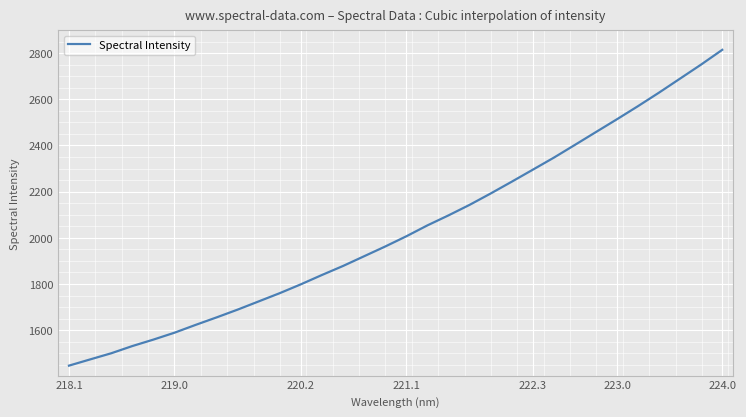

What is the maximum value shown in the chart?

2814.0